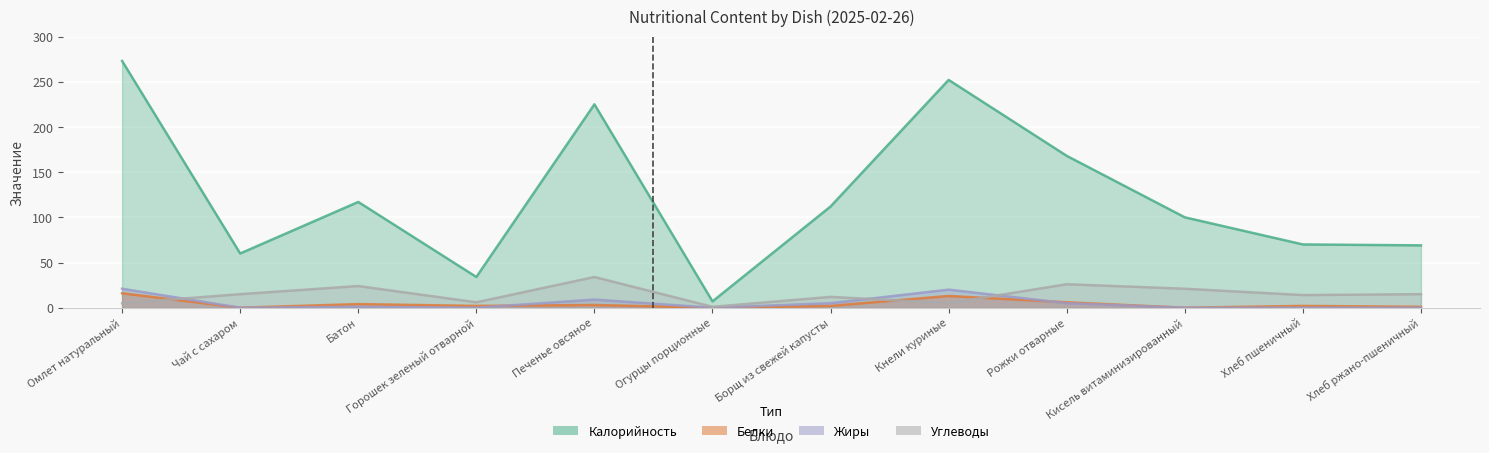

Where is the first local maximum for Углеводы?

Батон